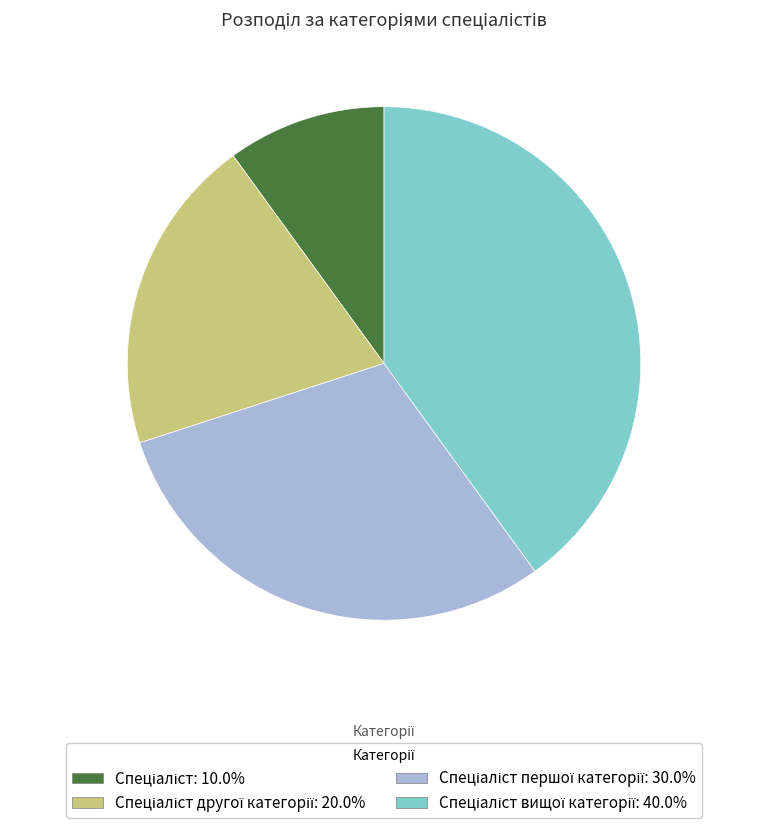

Is there any slice that represents more than half of the pie?

No